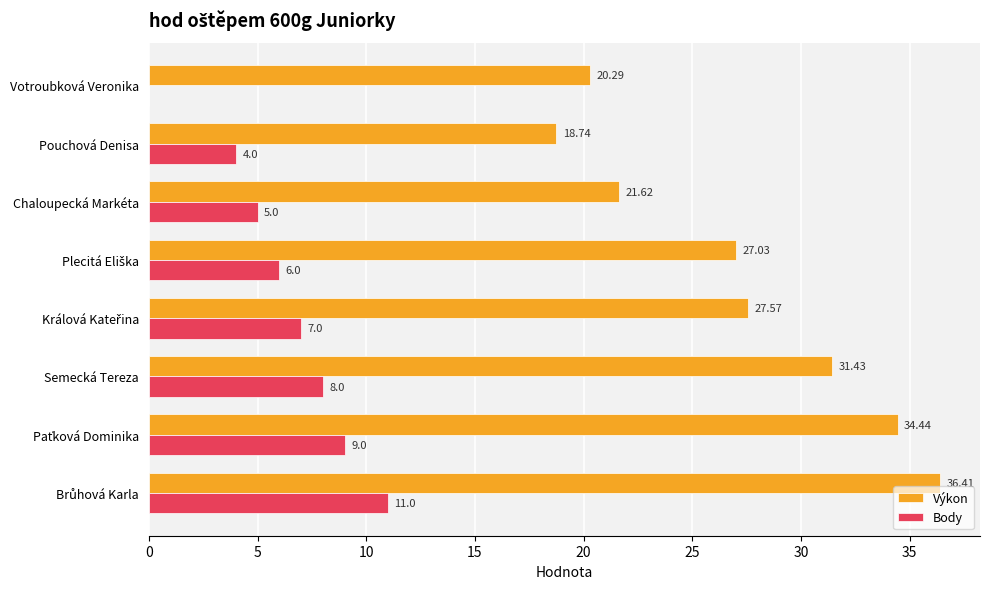

What is the sum of all Body values?

50.0